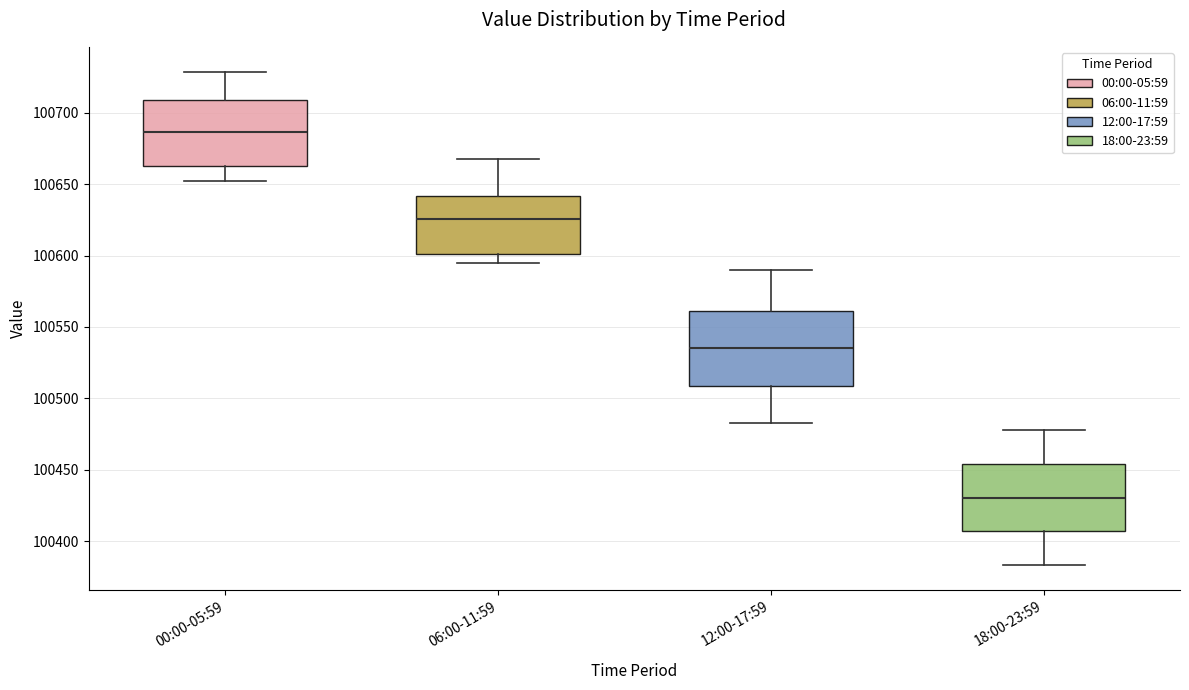

Where does the upper whisker of the box for 18:00-23:59 end on the y-axis? The values are not printed on the chart, so give them approximately, as read against the axis.

100480